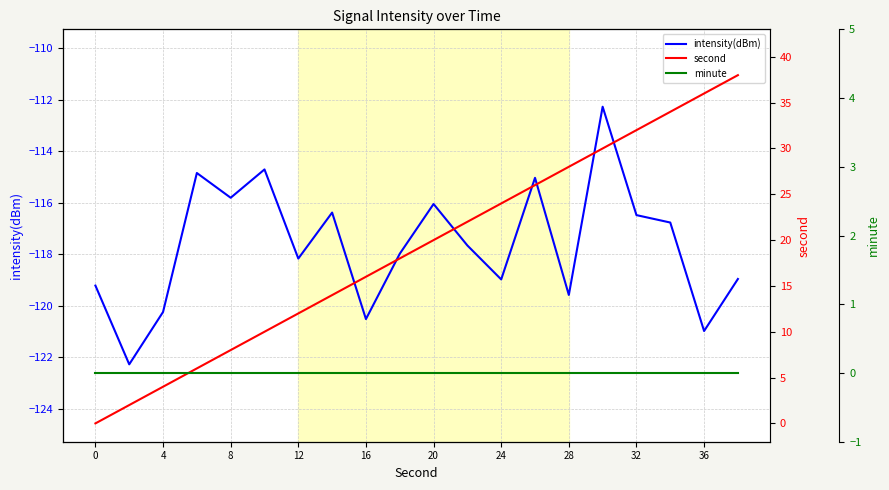

What is the value of the second point at the 11th from the left?

20.0